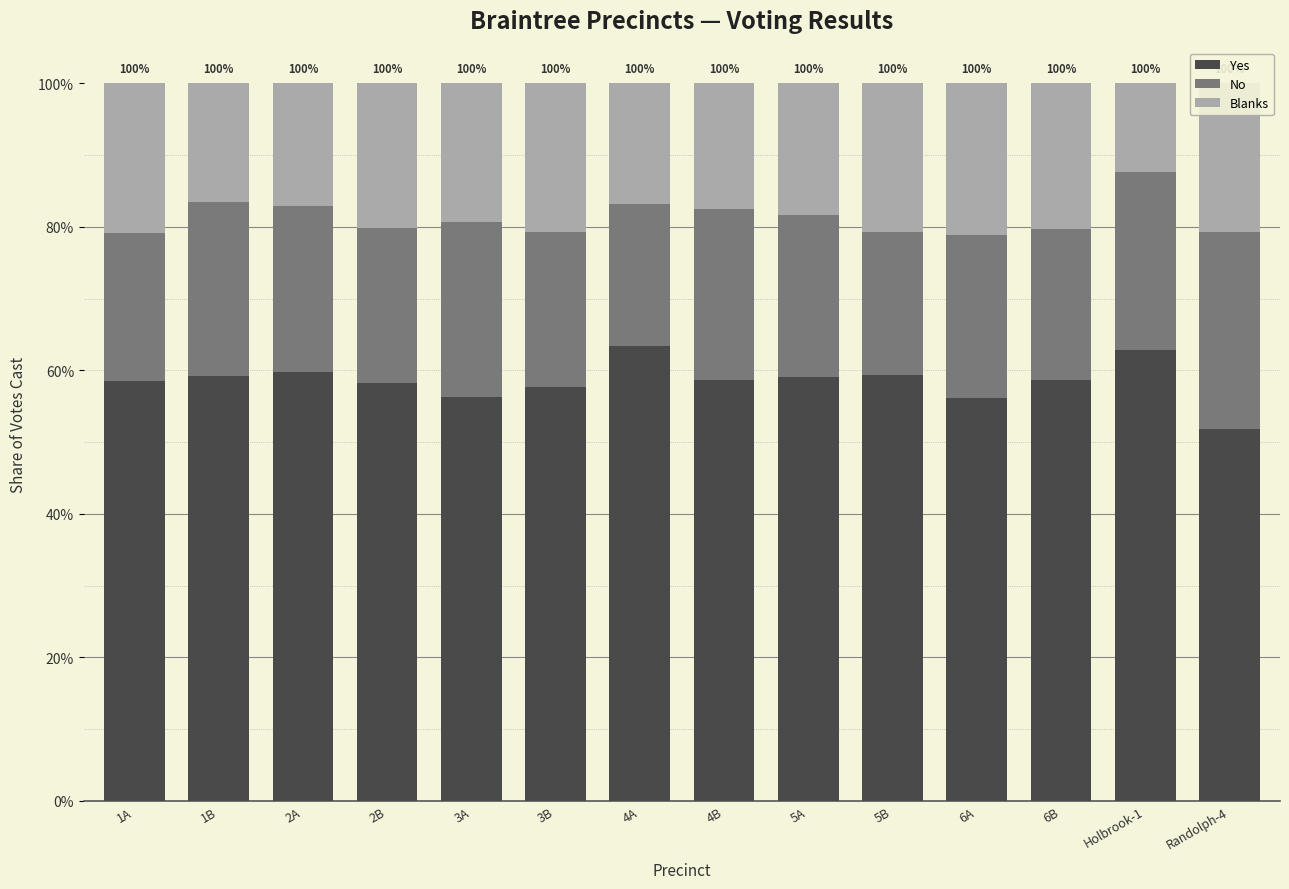

The No series shows 0.4 at 4B. True or false?

False